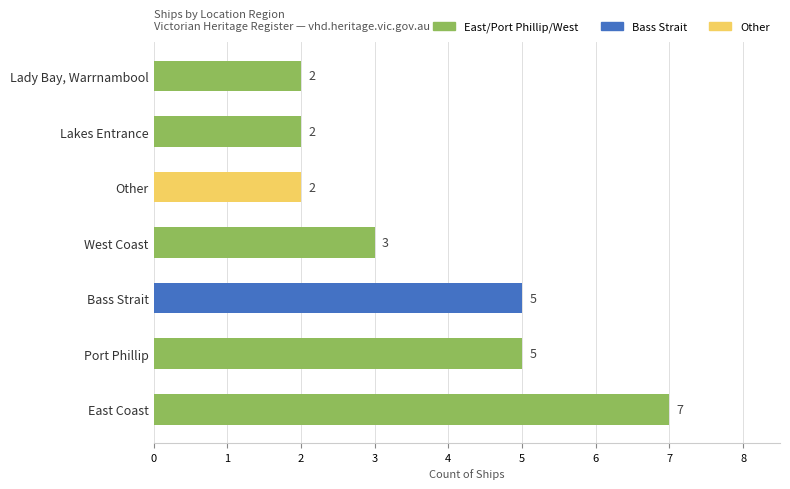

What is the ratio of the value at West Coast to the value at Lady Bay, Warrnambool?

1.5